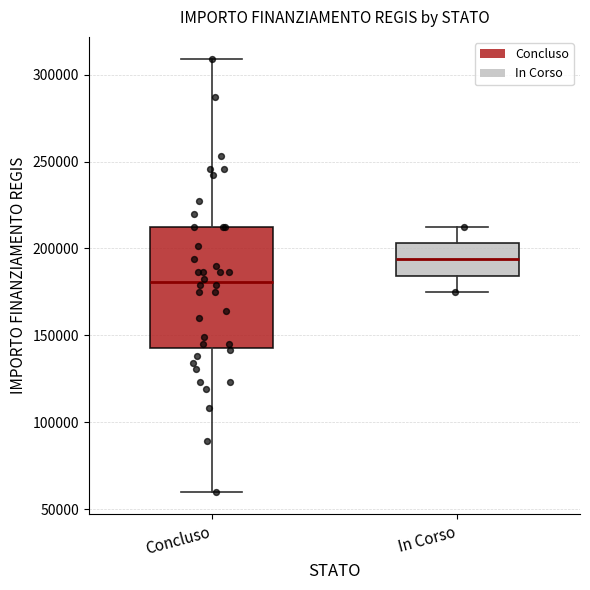

Where is the lower edge of the box for Concluso on the y-axis? The values are not printed on the chart, so give them approximately, as read against the axis.

145000